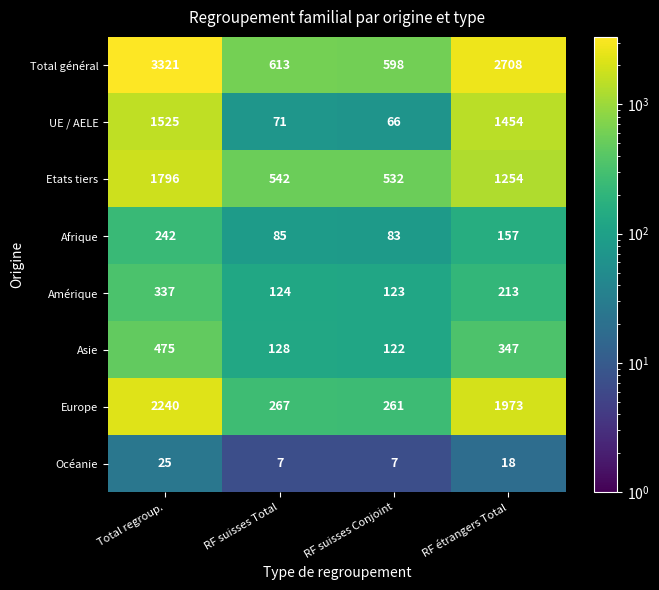

At how many categories does at least one series exceed 2122?

2